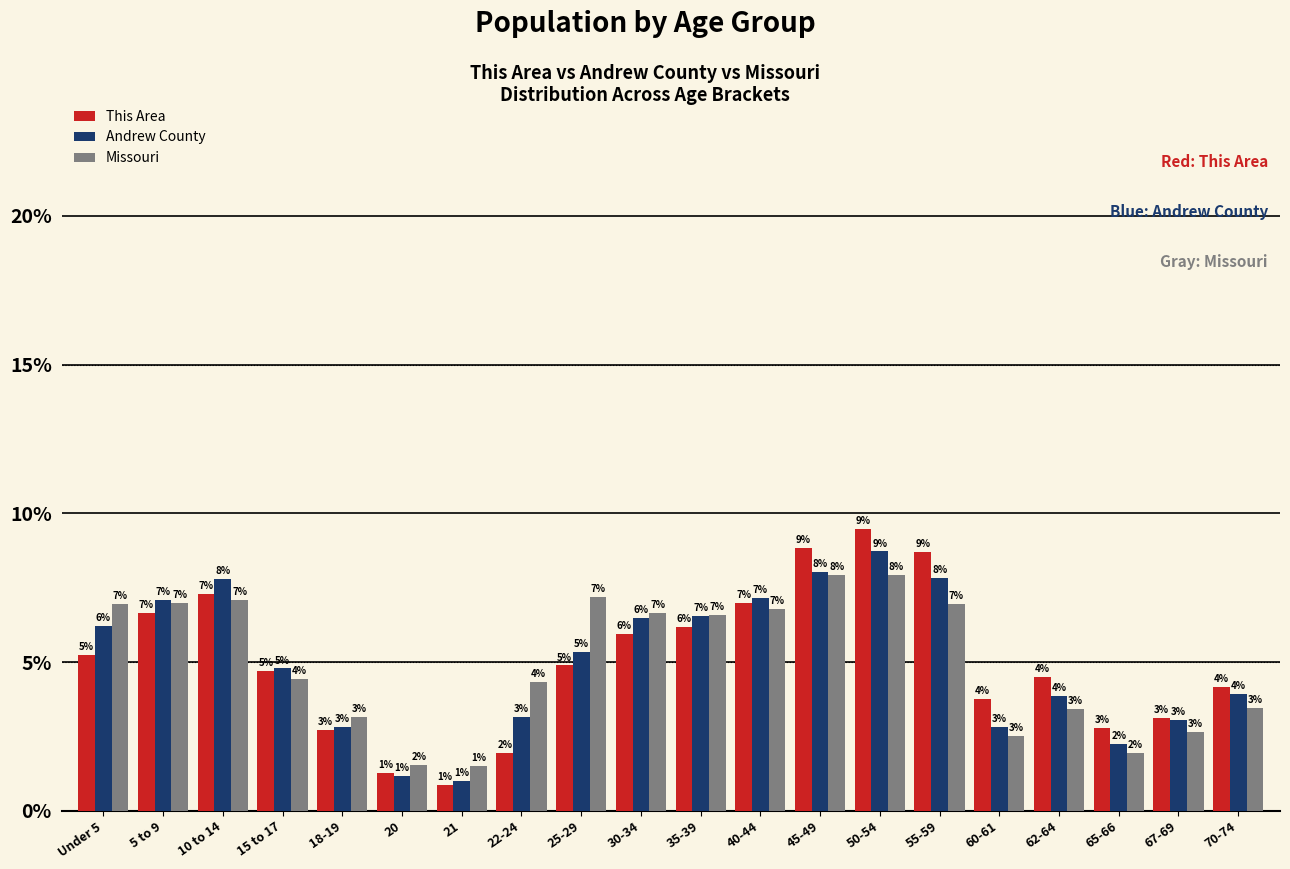

At which category is the sum across all series the highest?

50-54